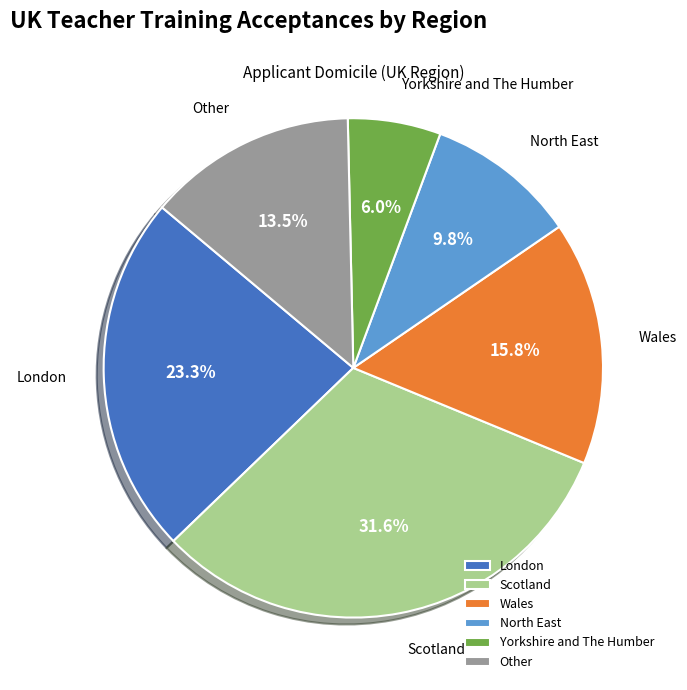

Combined, do Wales and Yorkshire and The Humber account for over 50%?

No